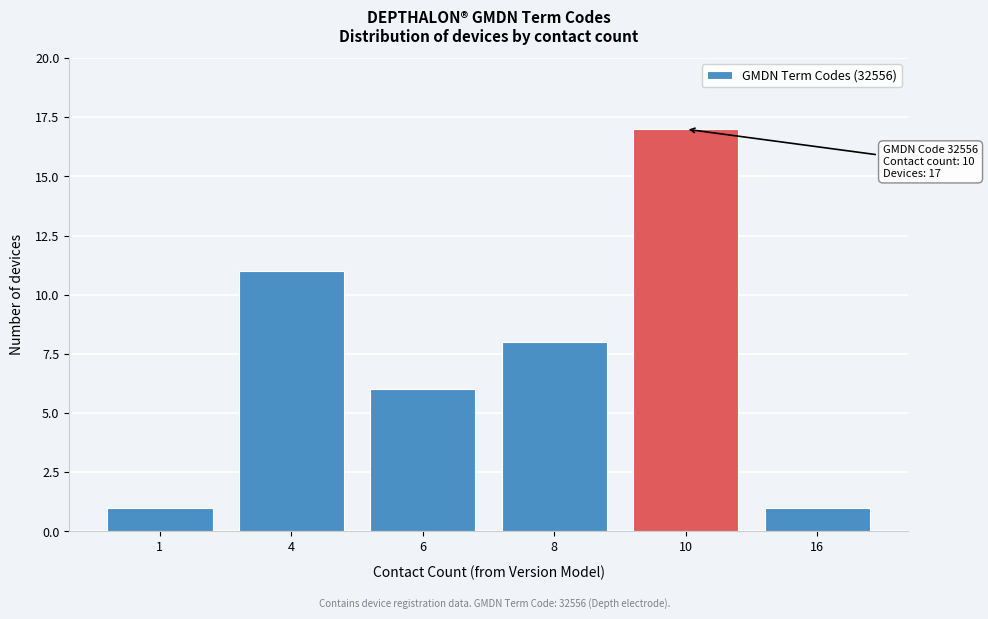

Reading right to left, list all the values displayed in this chart.

1	17	8	6	11	1